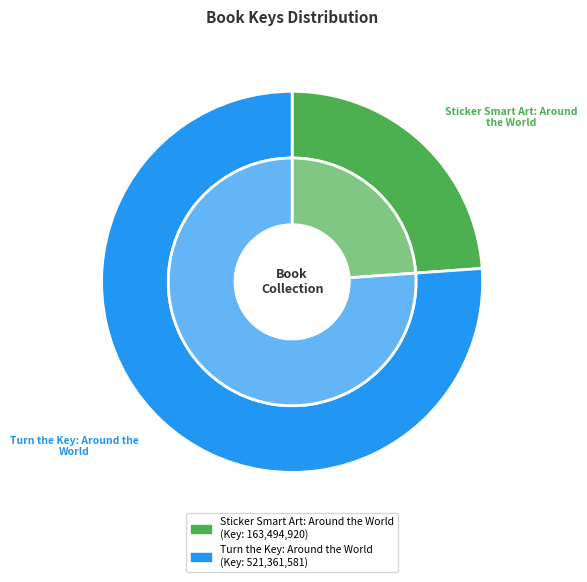

Approximately how many times larger is the value at Turn the Key: Around the World compared to Sticker Smart Art: Around the World?

3.2